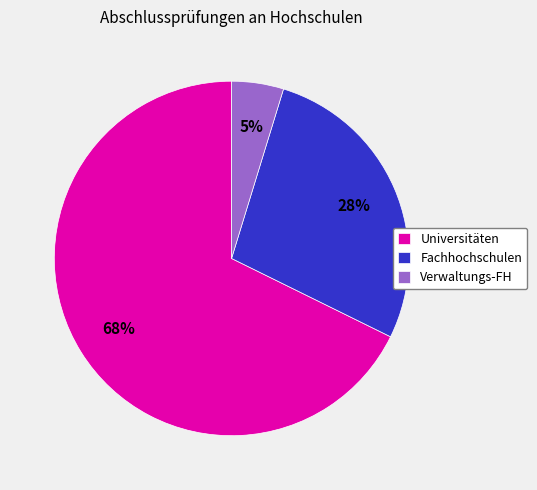

Which has a higher value, Fachhochschulen or Verwaltungs-FH?

Fachhochschulen